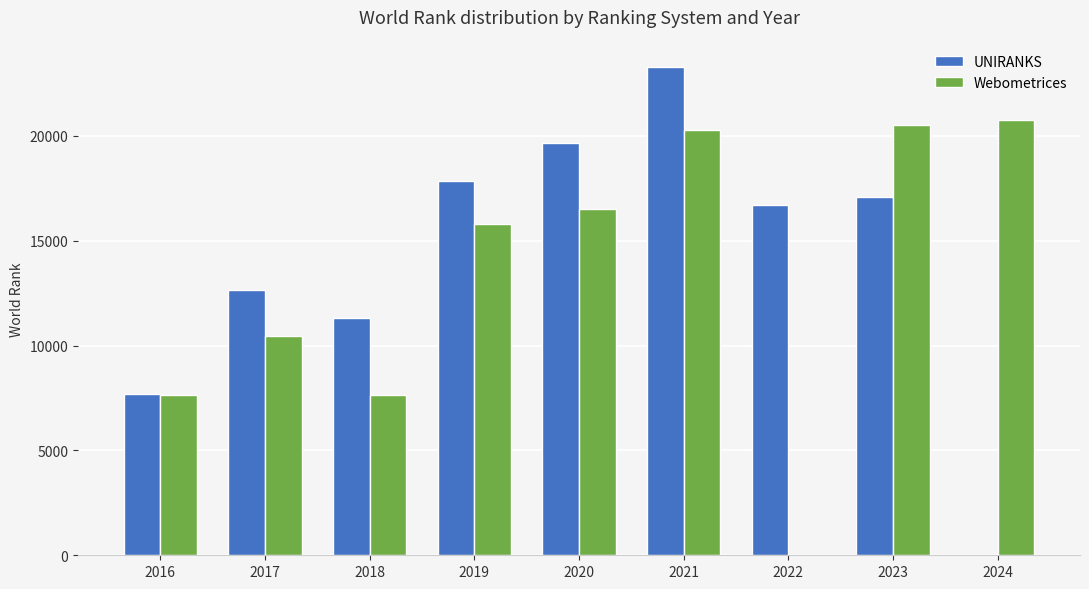

Reading left to right, list all the values displayed in this chart.

UNIRANKS: 7715	12653	11293	17849	19650	23294	16707	17065	0
Webometrices: 7668	10474	7668	15820	16526	20301	0	20545	20746